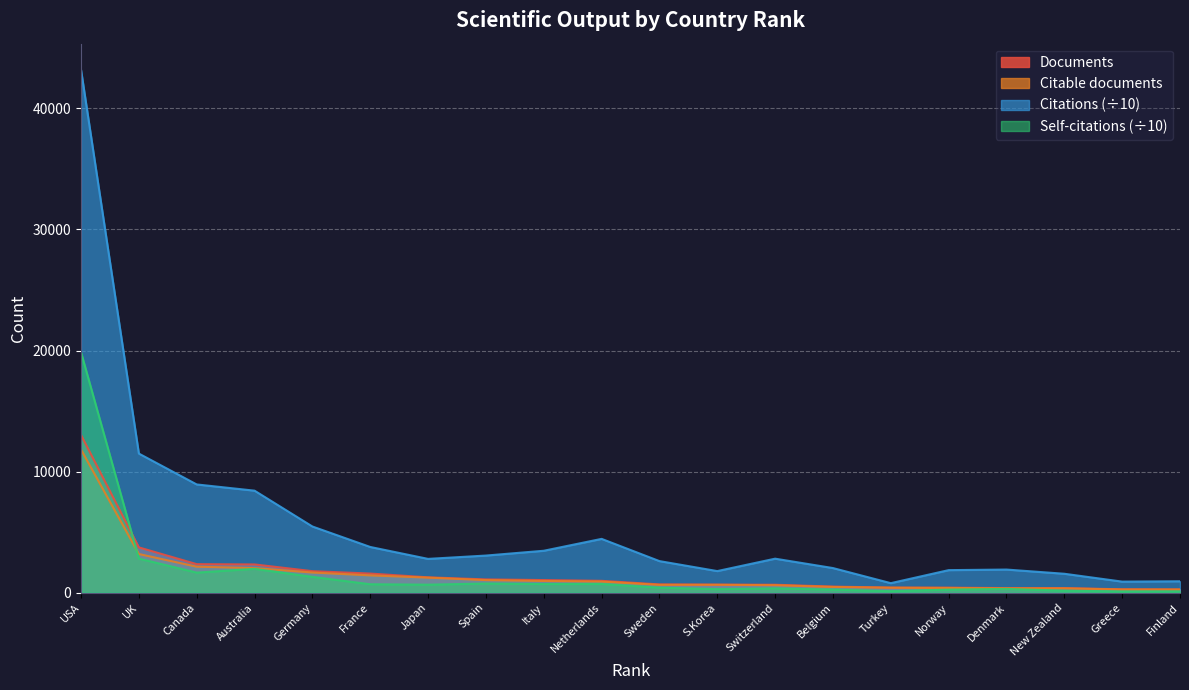

True or false: Documents and Citable documents intersect in this chart.

False